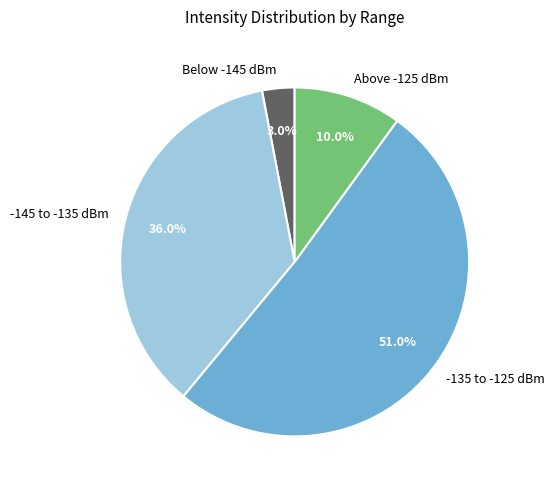

Does any single category account for the majority?

Yes